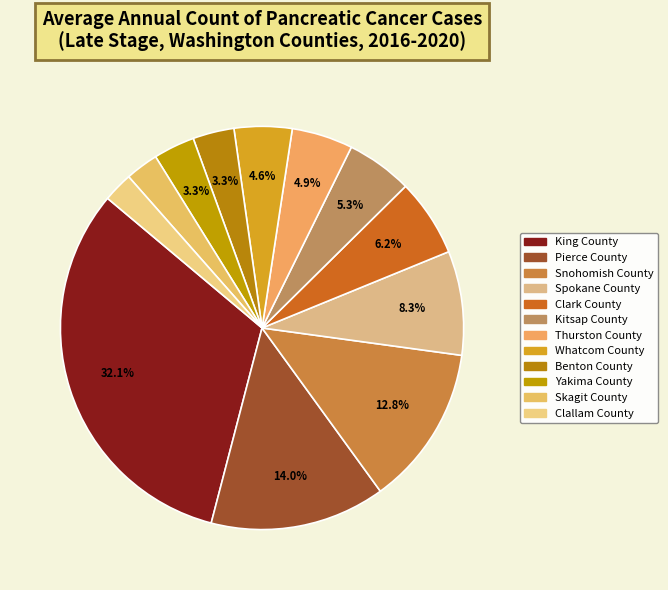

Between Benton County and Yakima County, which is larger?

Benton County